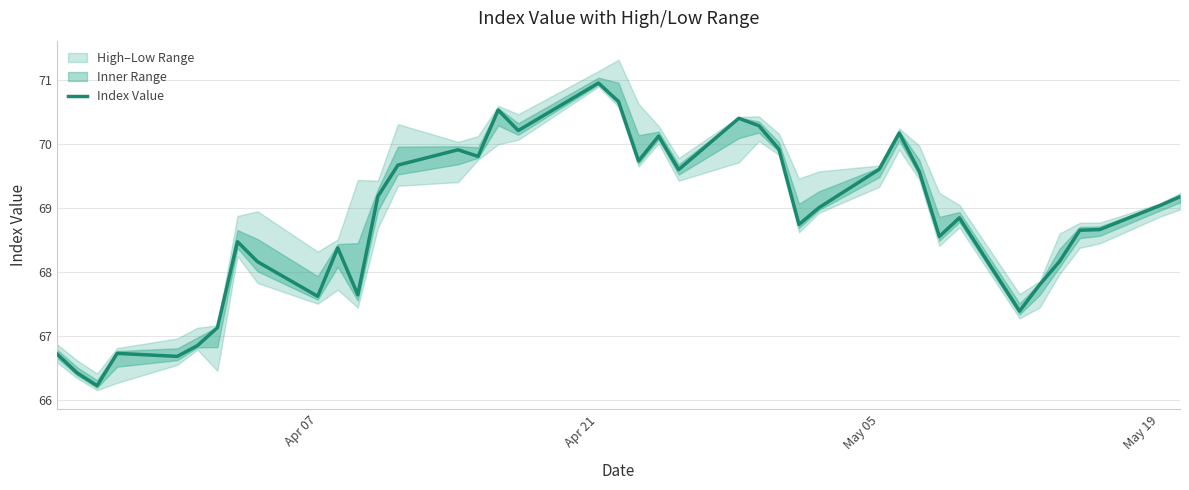

At which label does Index Value reach its peak?

Apr 21